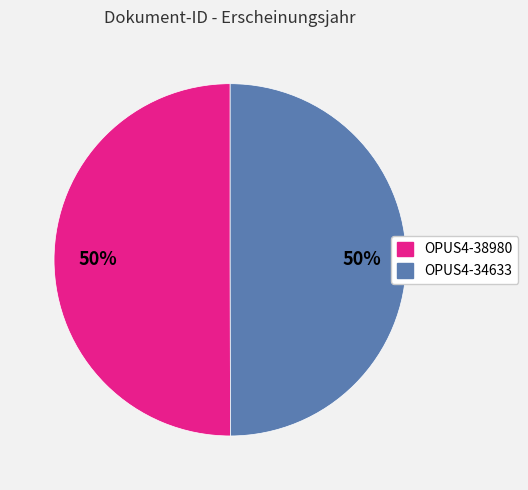

To the nearest percent, what is the average slice percentage?

50%